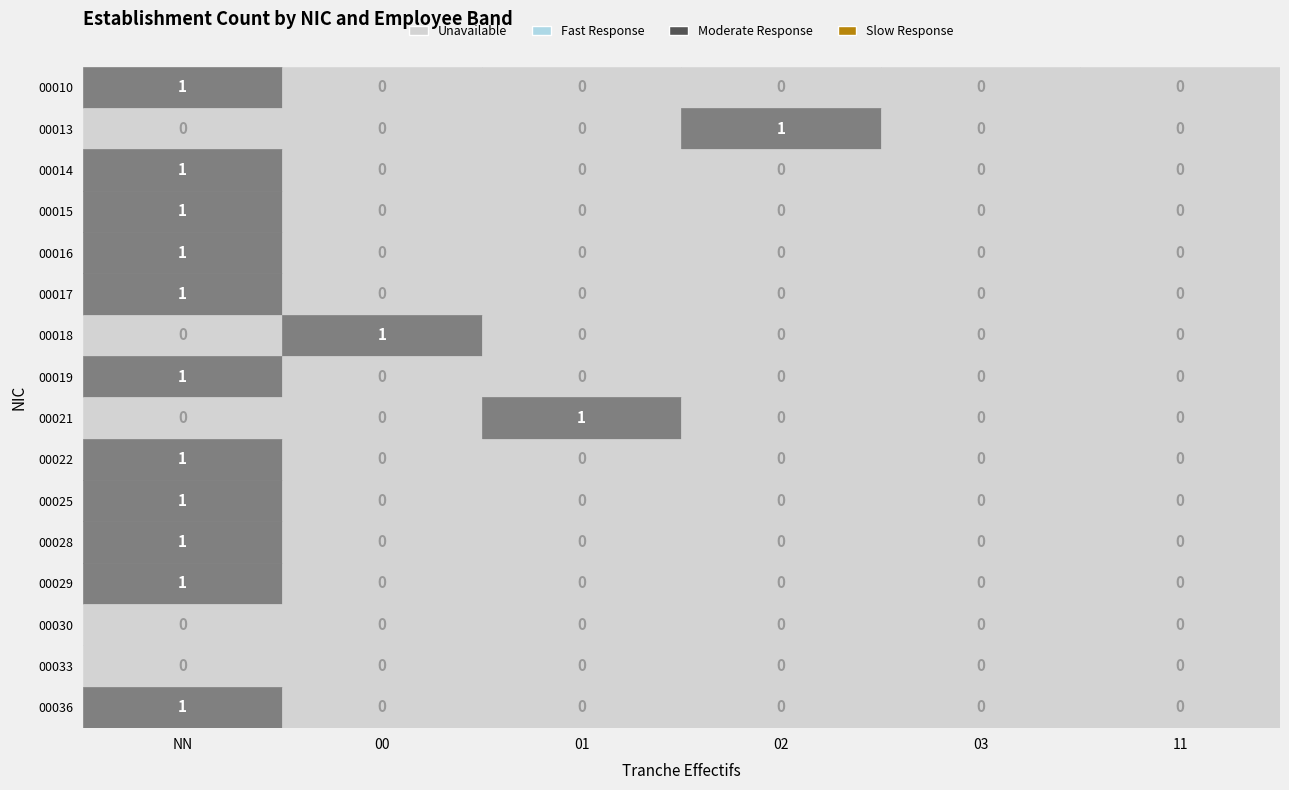

Count the 00016 values in the range 0 to 1.

6